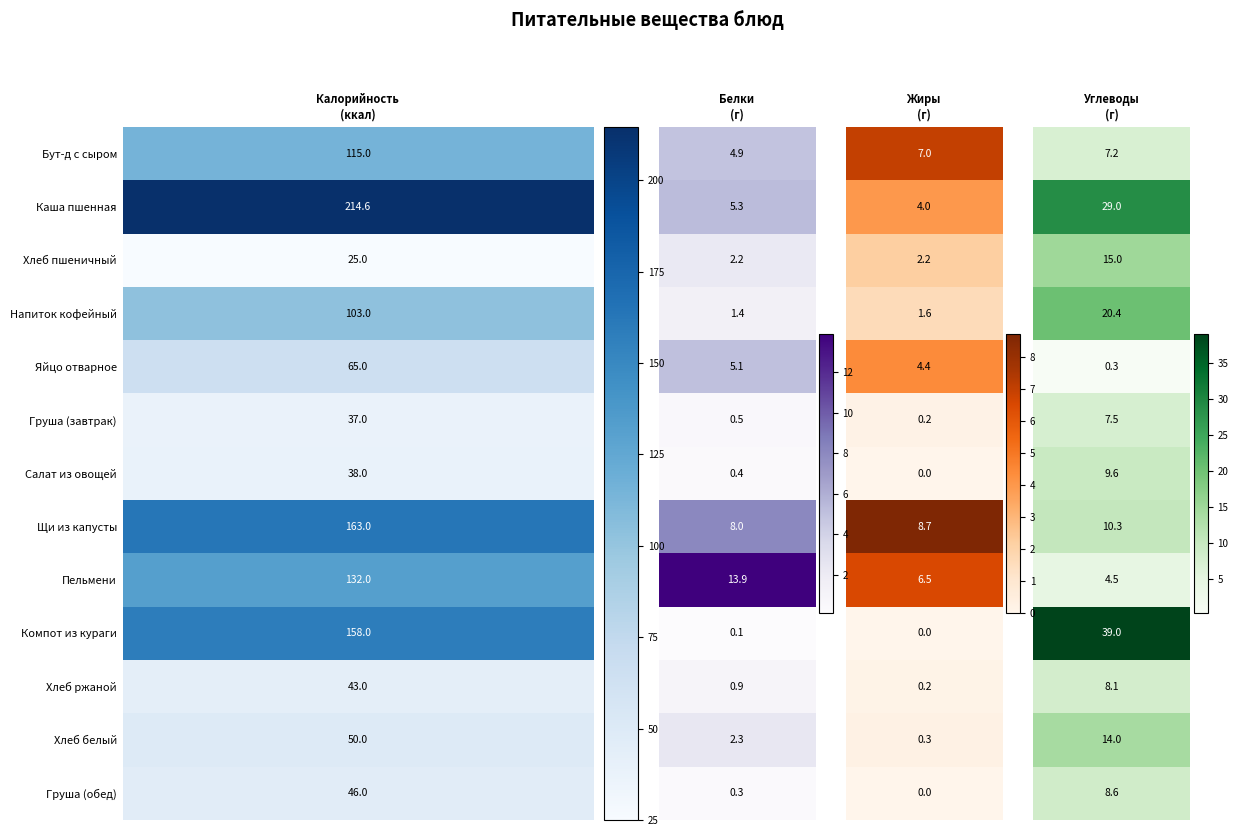

The Белки series shows 1.4 at Хлеб ржаной. True or false?

False